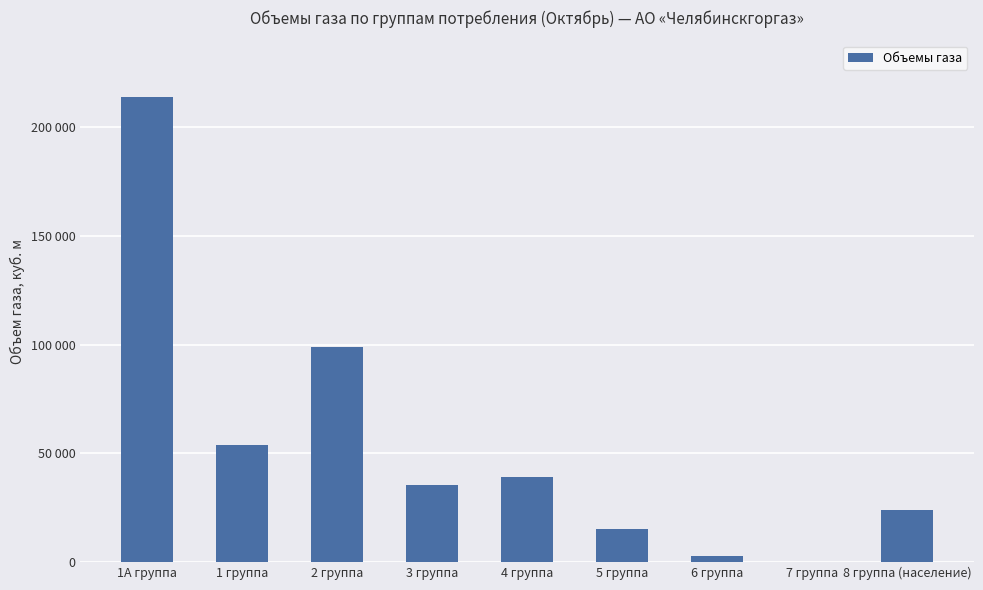

The chart shows a value of 51008.2 at 4 группа. True or false?

False